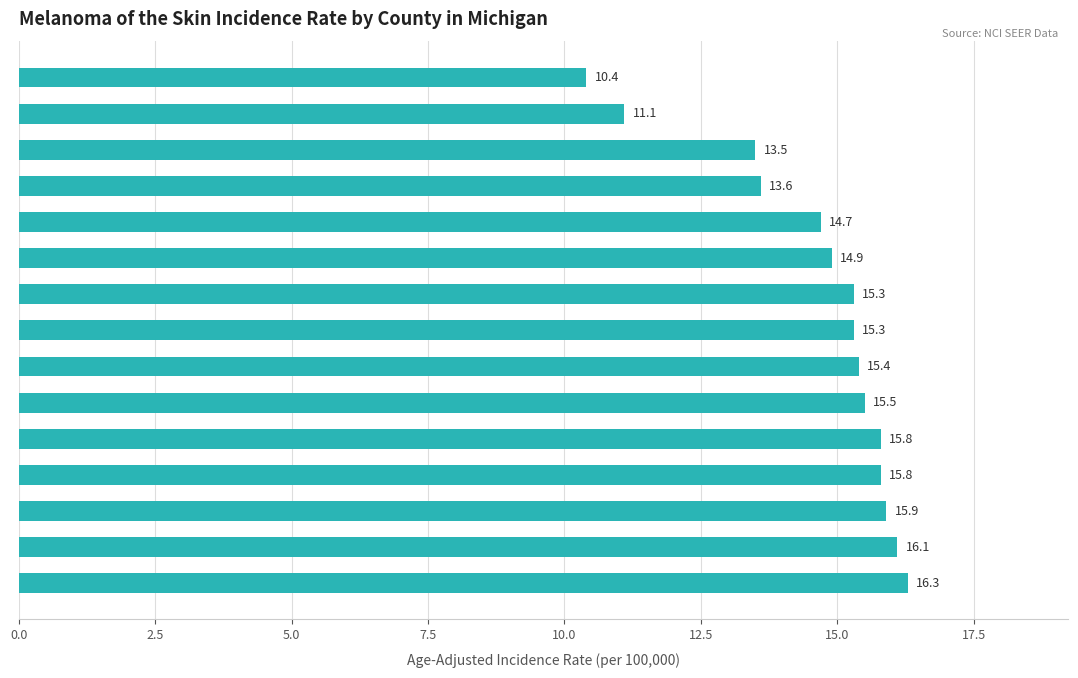

At which label is the value closest to 13?

Wayne County